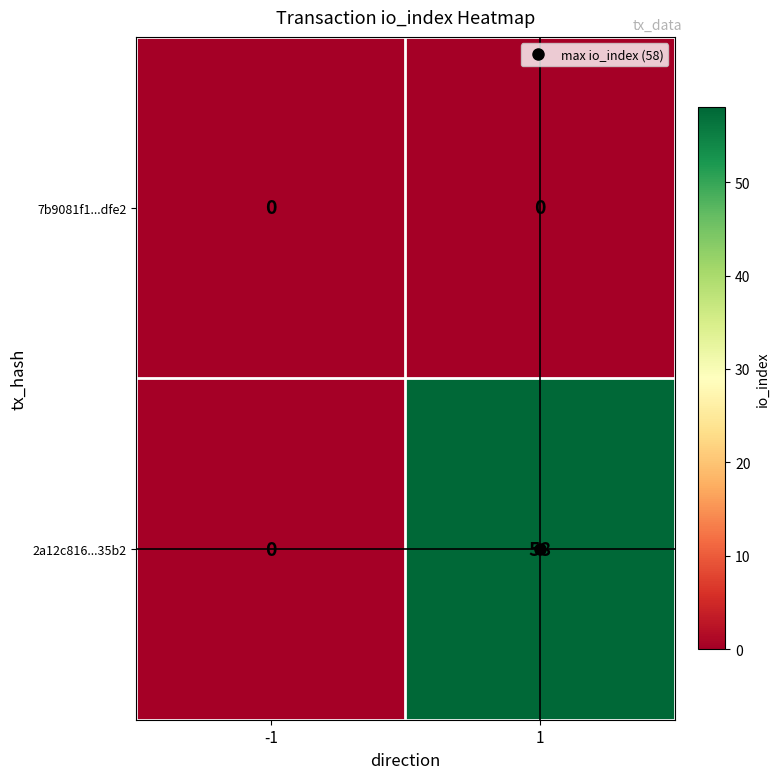

Which series has the largest total across all categories?

2a12c816...35b2